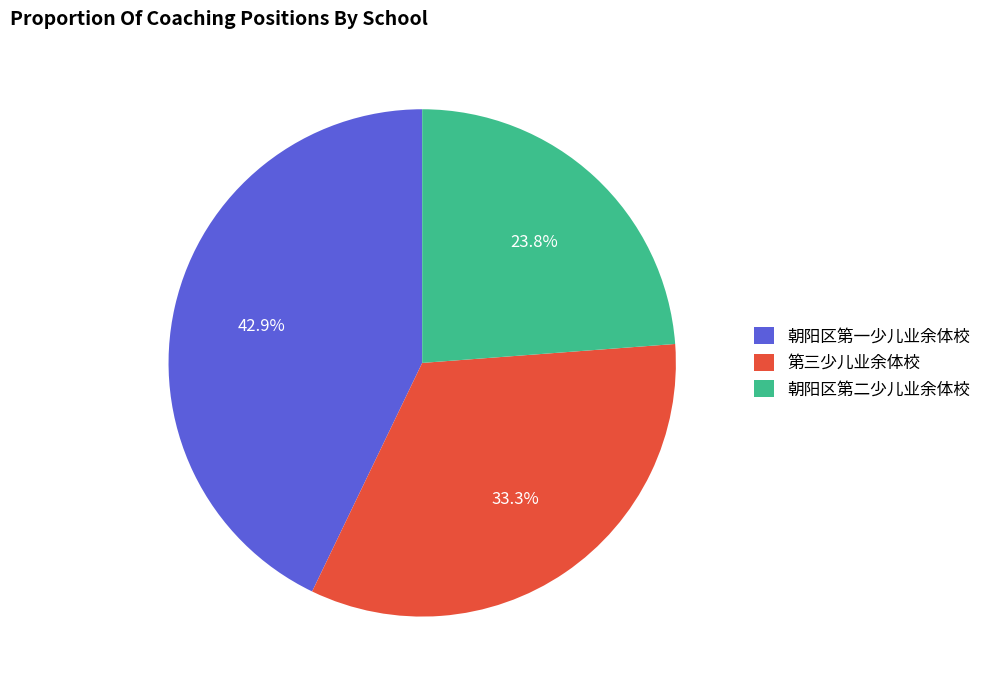

What is the ratio of the value at 第三少儿业余体校 to the value at 朝阳区第一少儿业余体校?

0.8